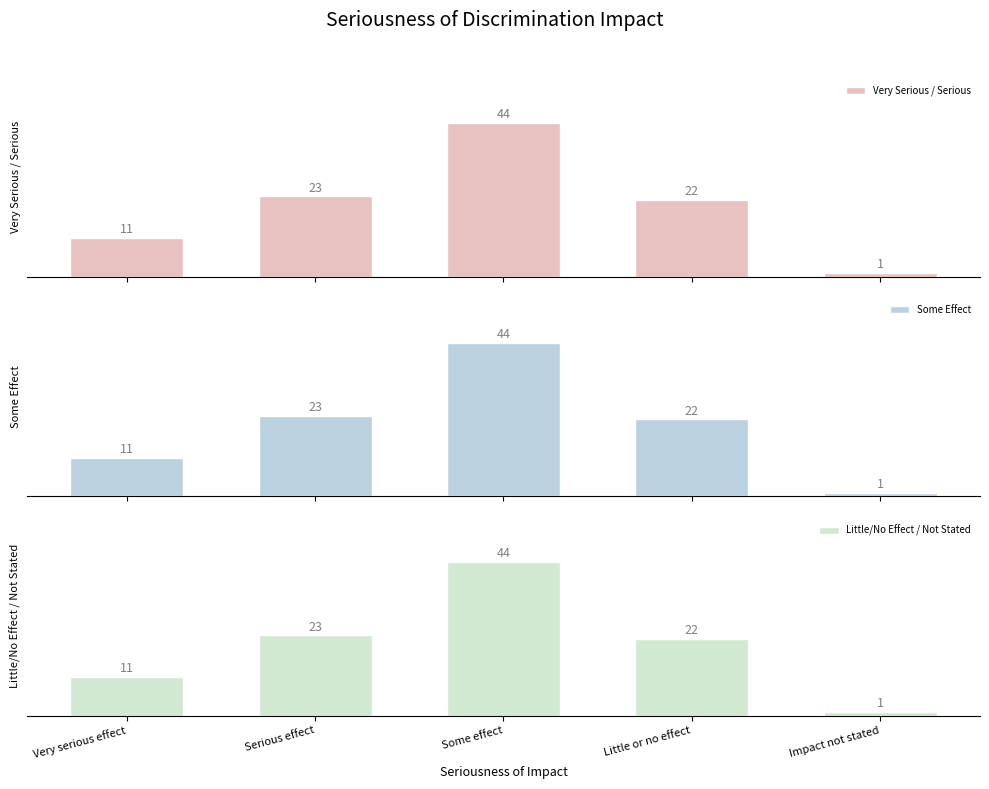

What position from the right is Little or no effect?

2